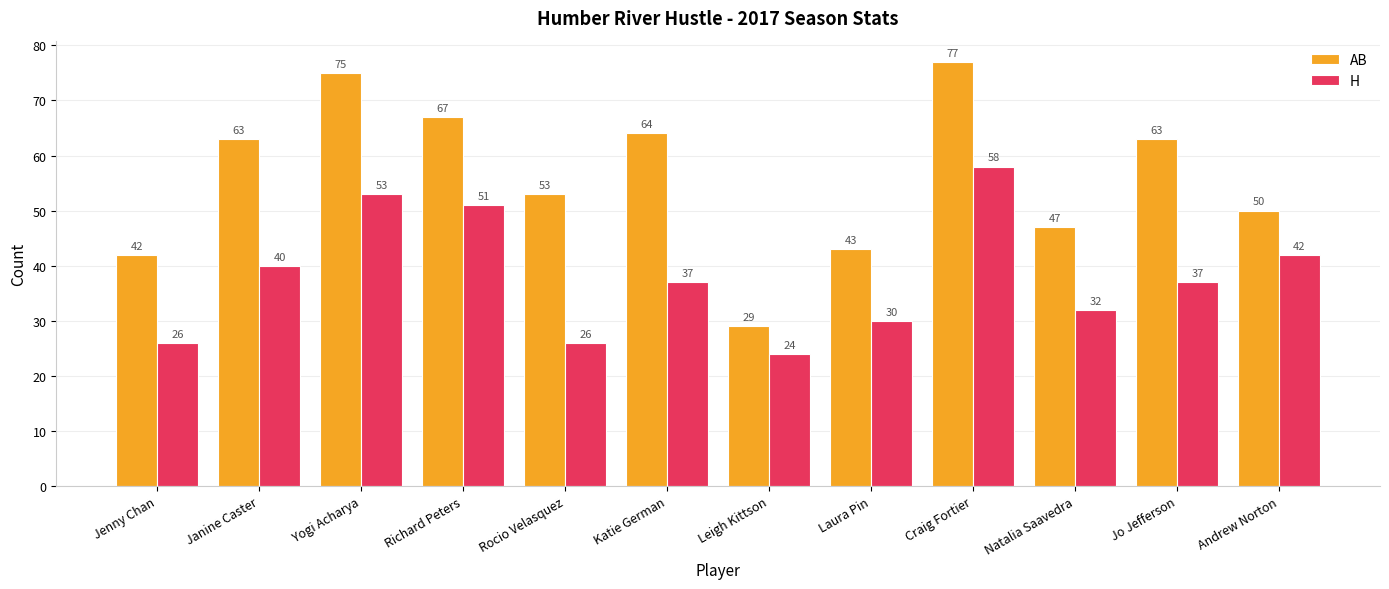

True or false: AB has a value of 53 at Rocio Velasquez.

True